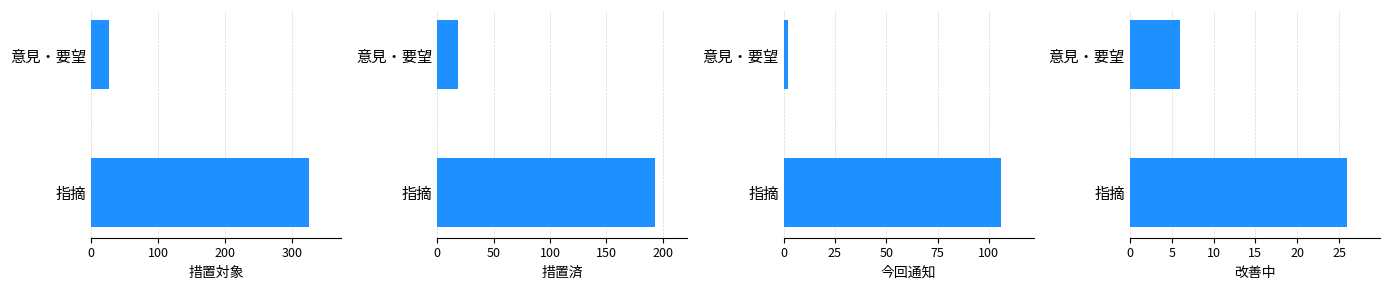

What is the difference between the 措置済 values at 意見・要望 and 指摘?

175